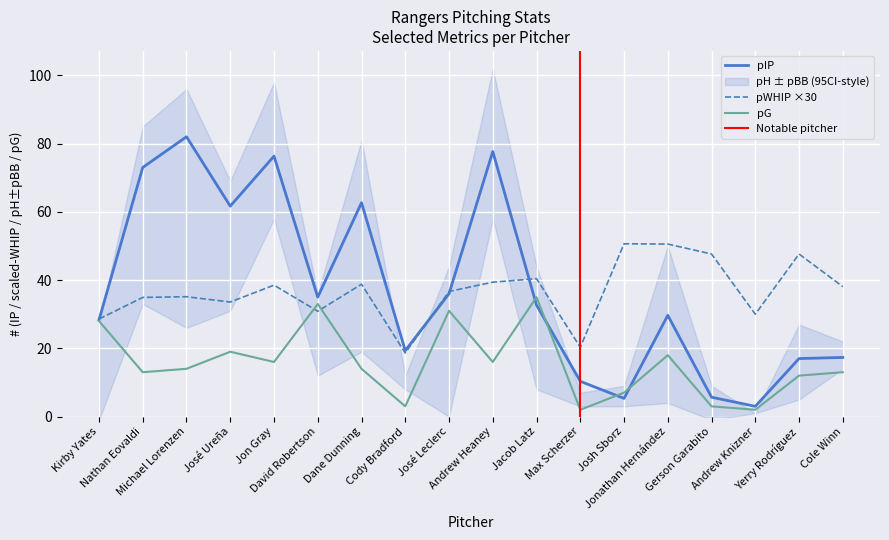

What is the difference between the highest and lowest values at Jonathan Hernández?

32.6